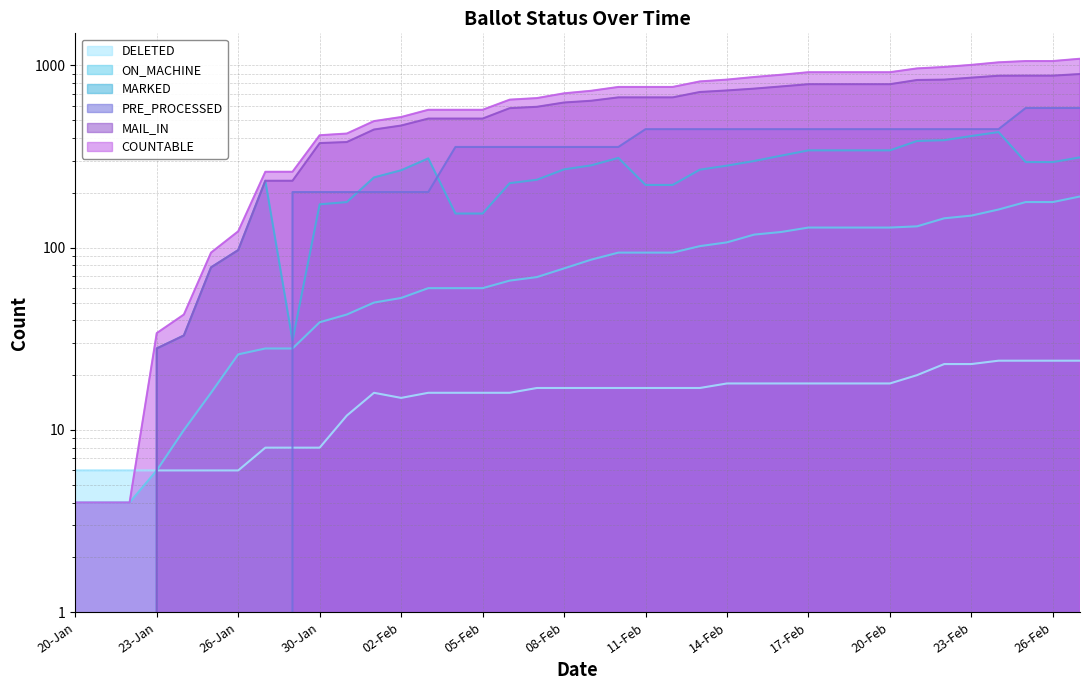

What is the total value across all series at 22-Jan?

14